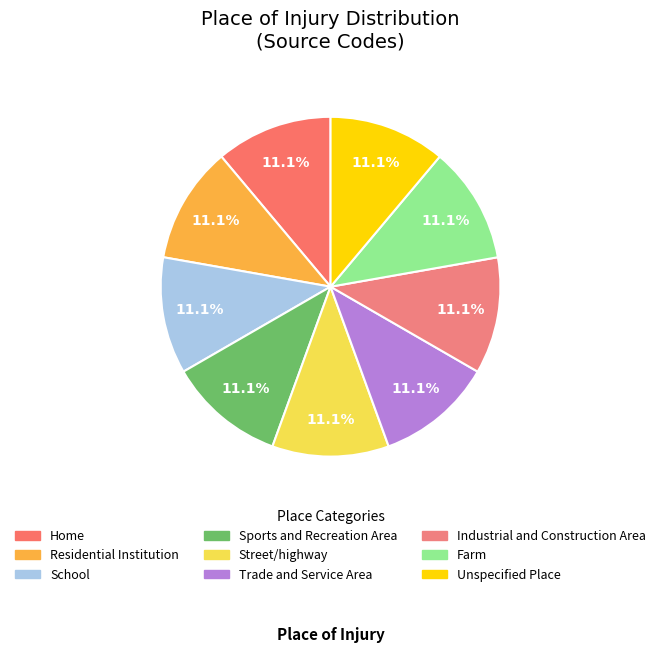

How many segments does this pie chart have?

9